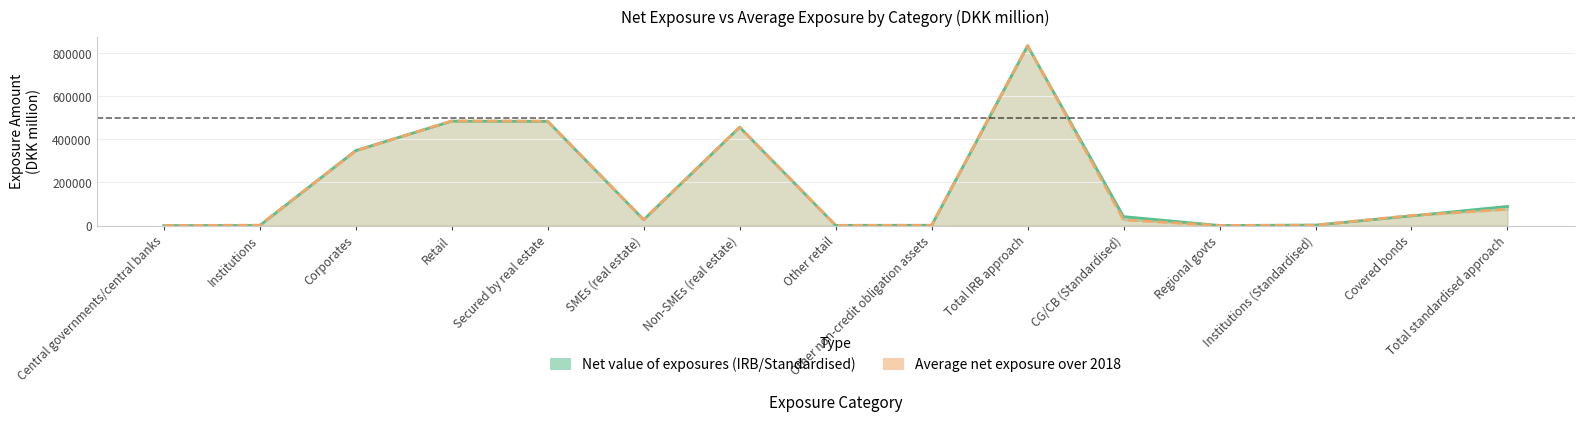

Which series changed the most between Total IRB approach and Institutions (Standardised)?

Average net exposure (line)